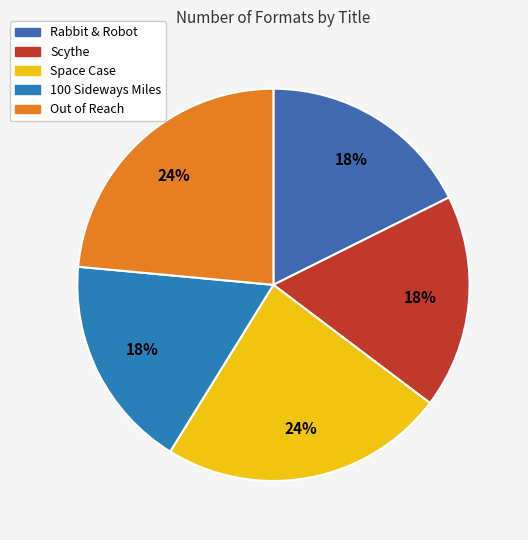

To the nearest percent, what portion does Scythe represent?

18%